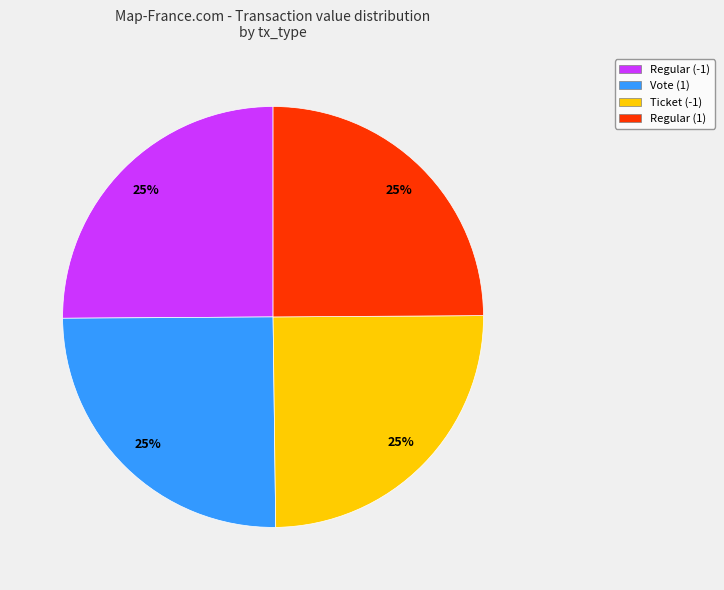

What percentage is the Ticket (-1) slice, to the nearest percent?

25%